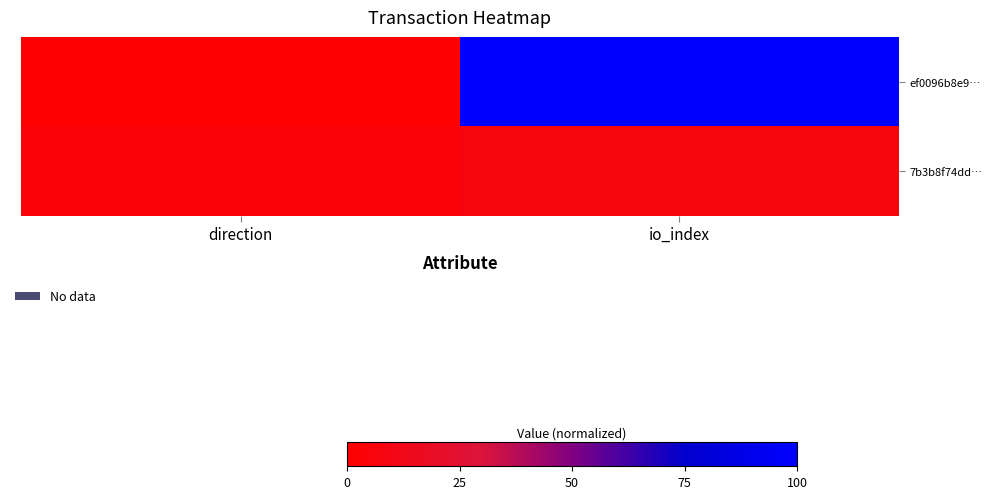

Which series has the largest range (max minus min)?

ef0096b8e9…